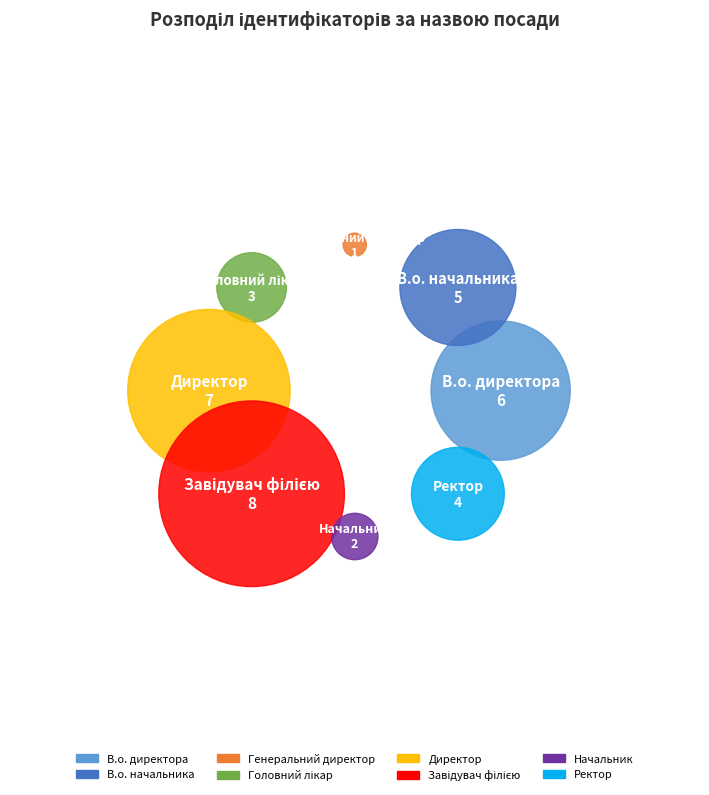

Count the number of slices in the pie.

8